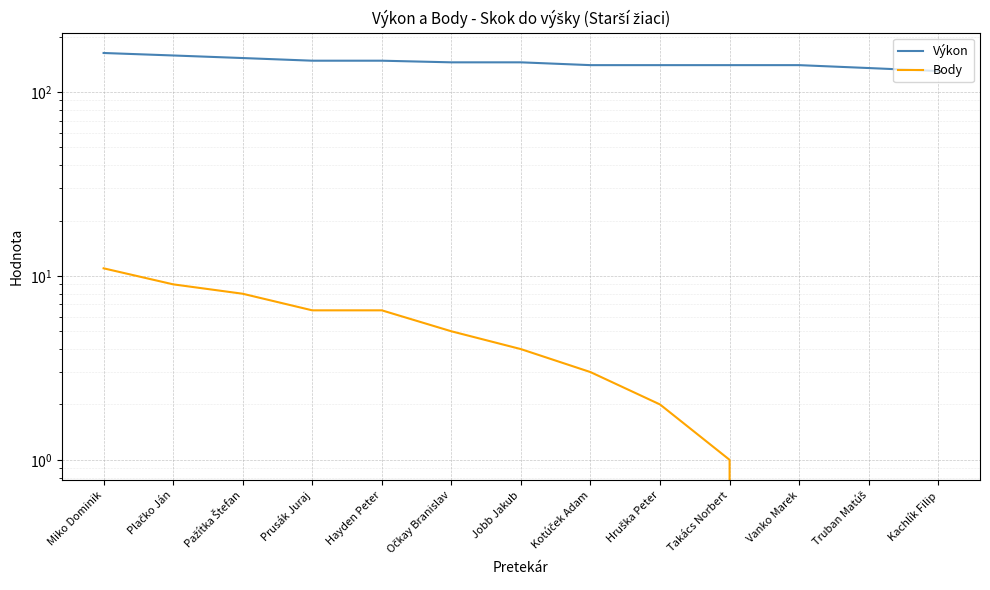

Is this an area chart (filled region under the line)?

No